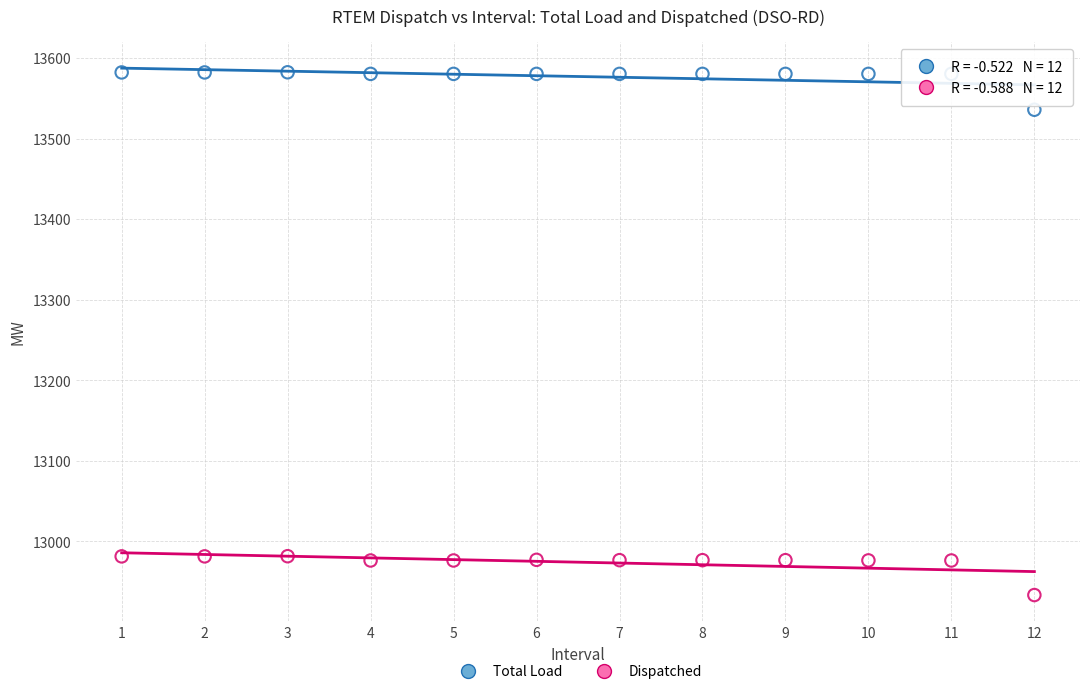

Across all data points, what is the range of Y values (max minus min)?

648.8